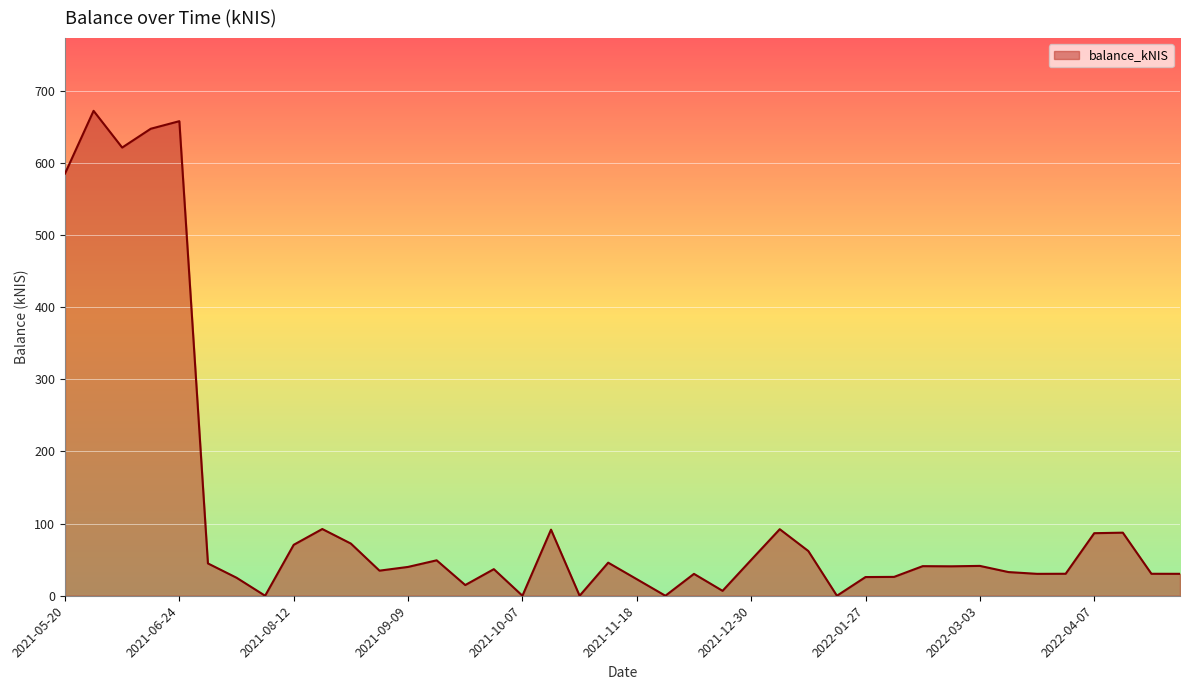

Is this an area chart (filled region under the line)?

Yes